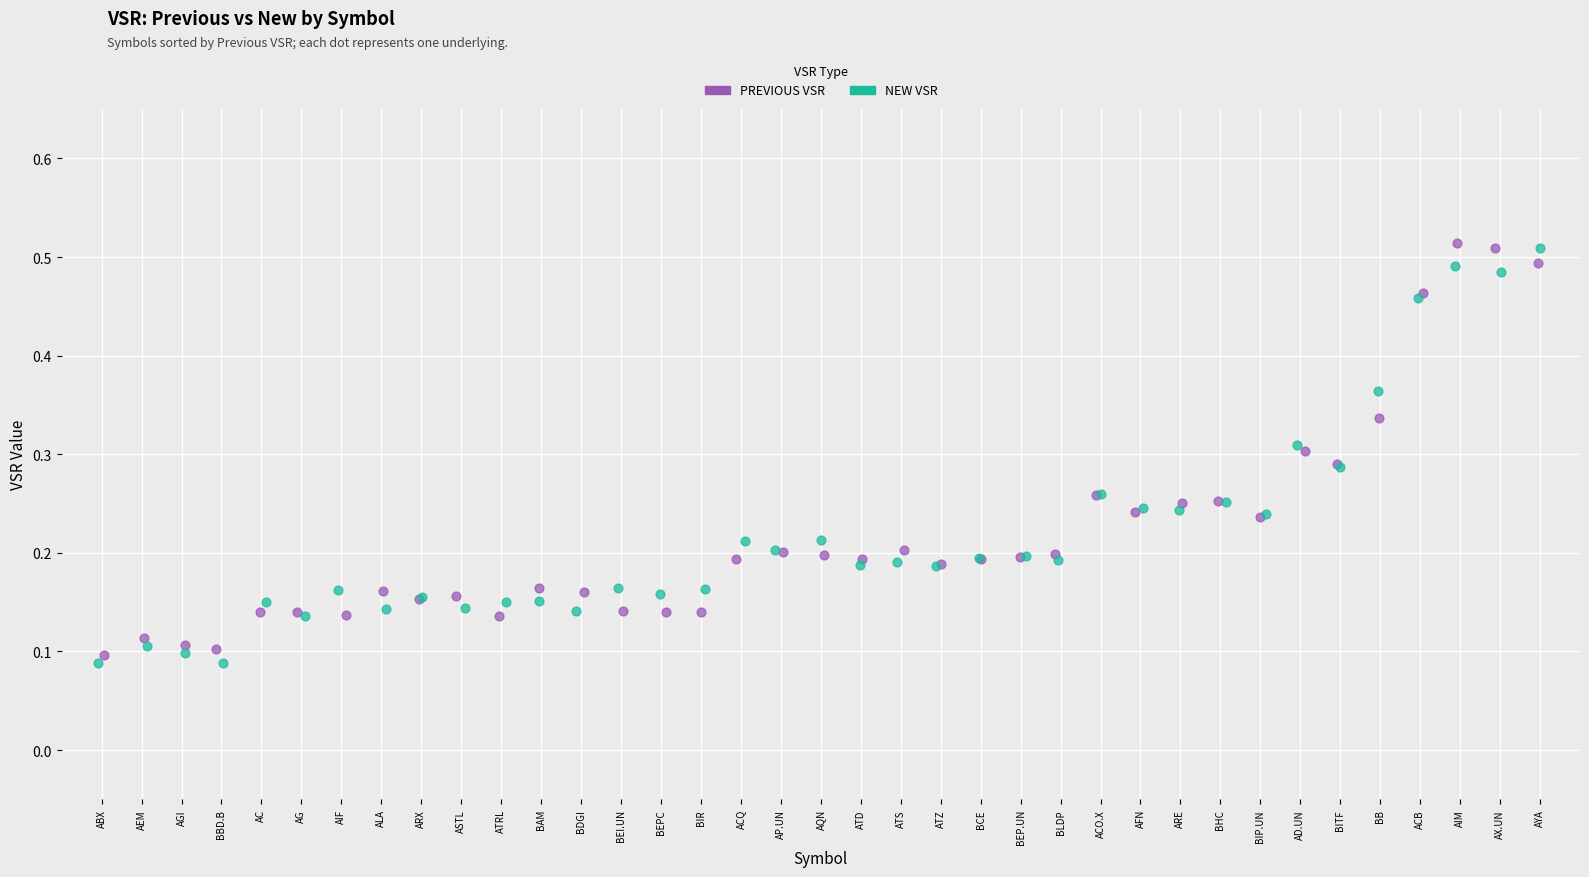

What are all the series names shown in the legend?

PREVIOUS VSR, NEW VSR